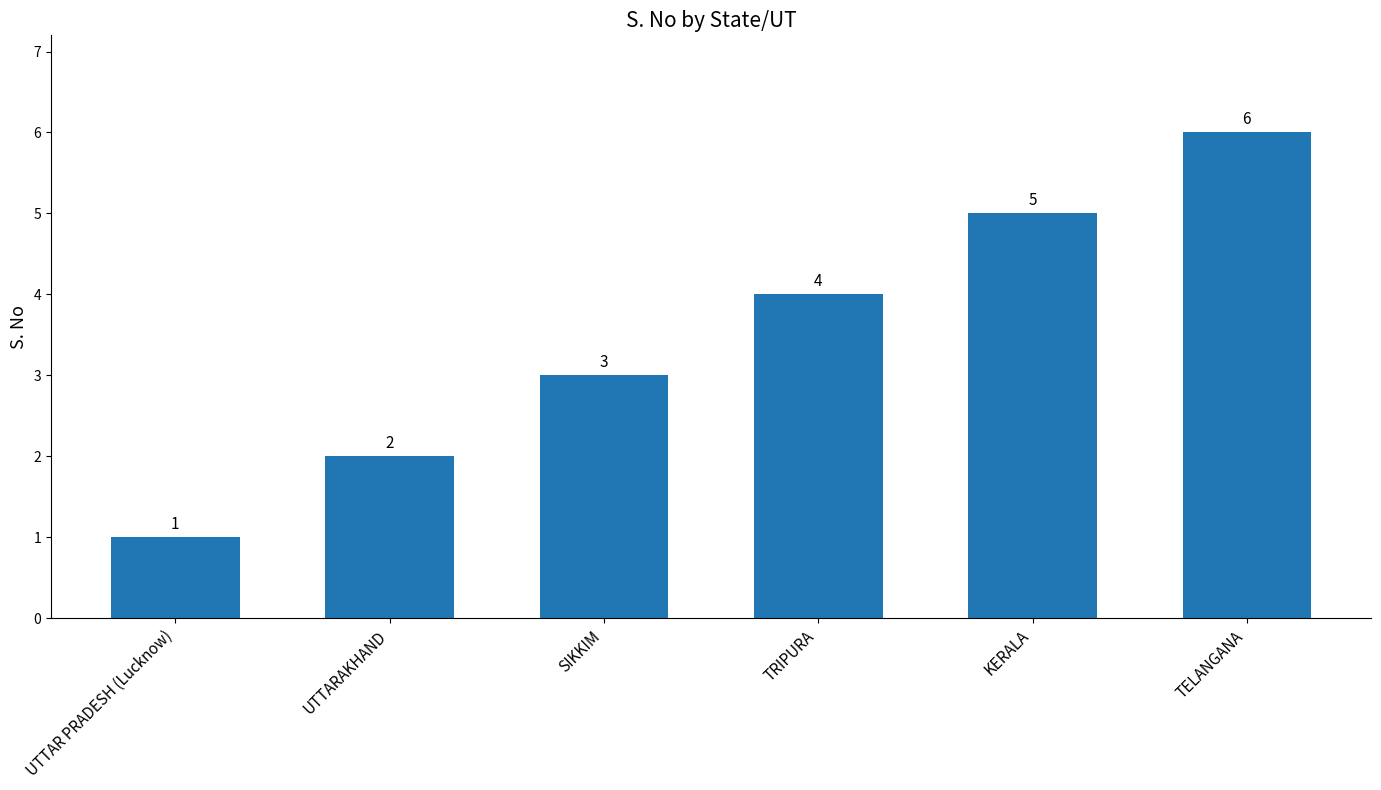

Count the values in the range 2 to 5.

4